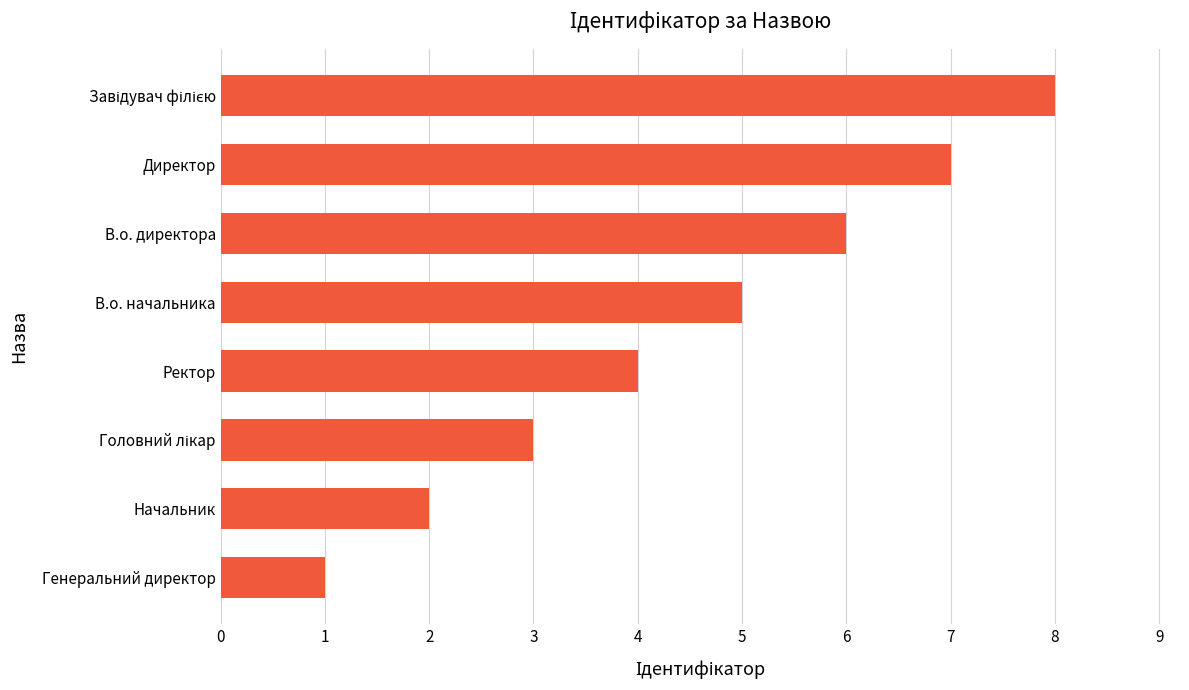

What is the difference between the values at Ректор and Генеральний директор?

3